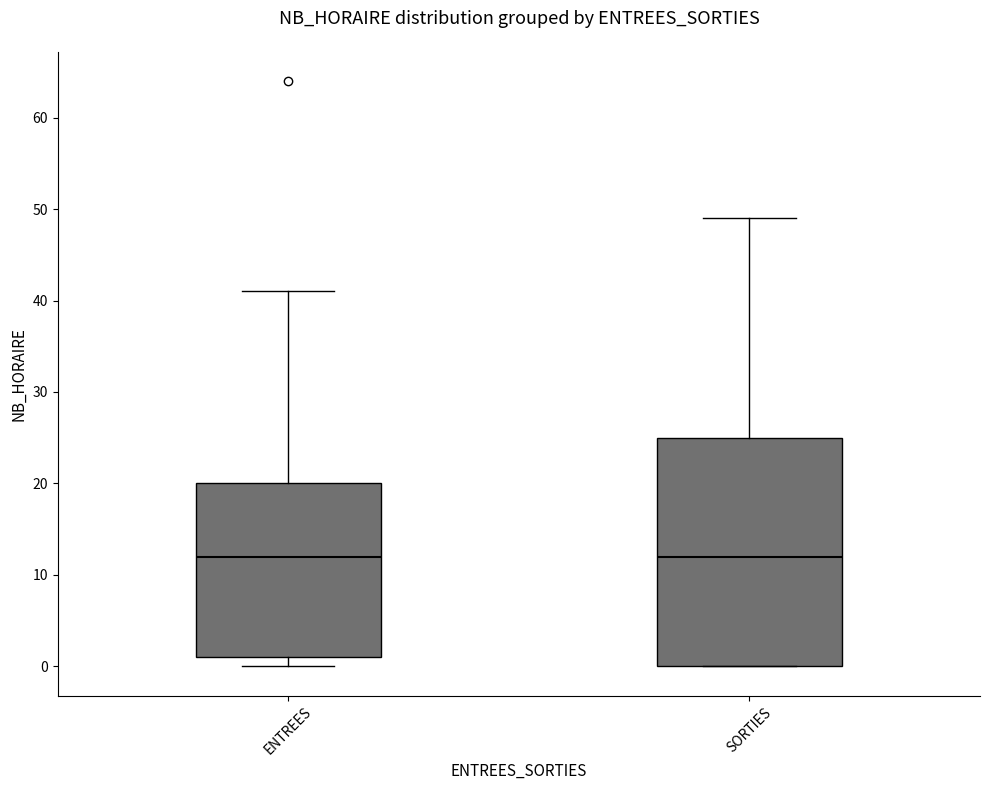

Comparing the boxes themselves (not the whiskers), which one is the tallest?

SORTIES